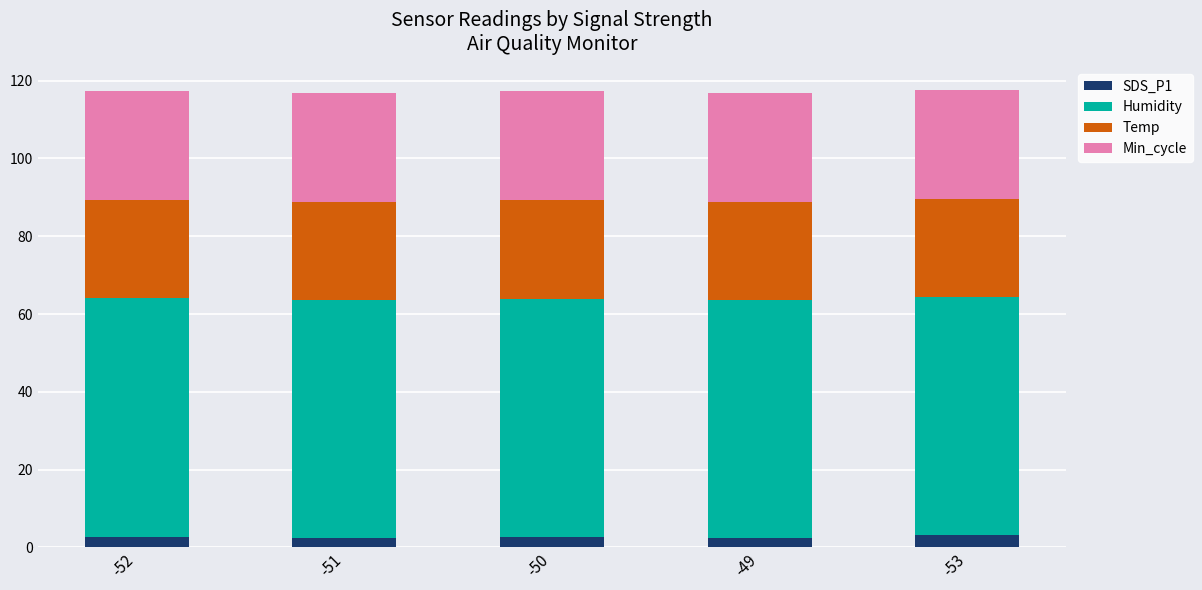

What is the sum of all SDS_P1 values?

12.9